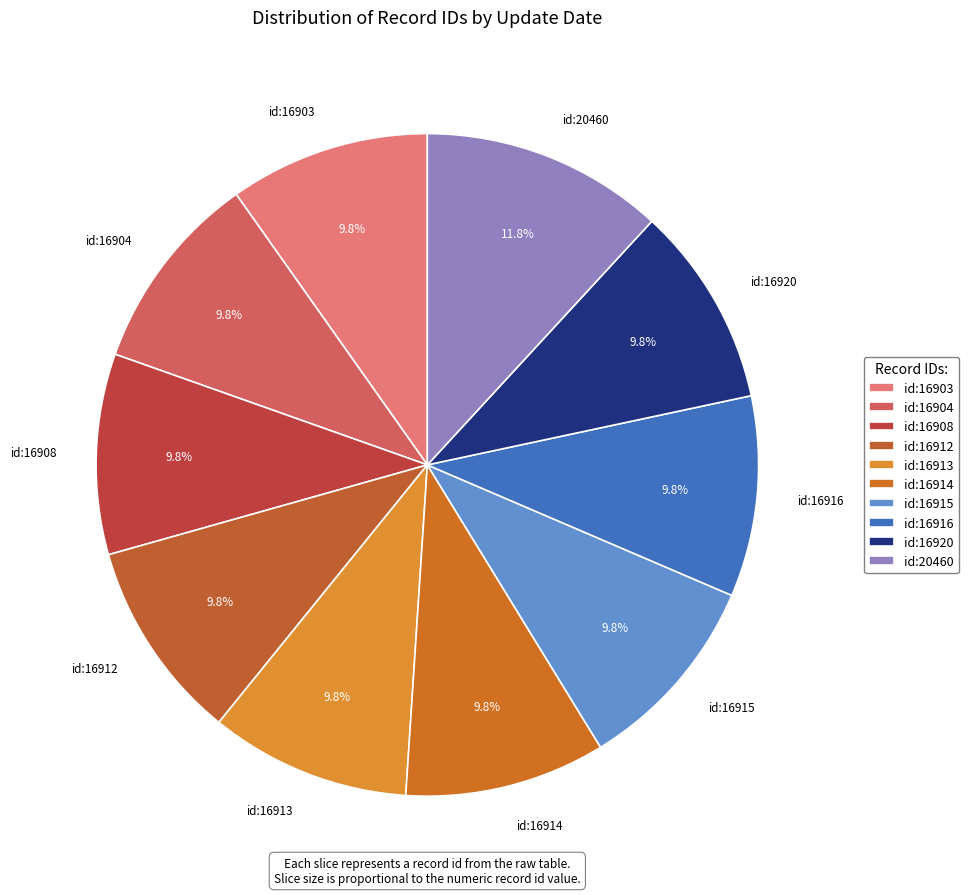

Combined, what portion of the pie is id:16920 and id:16916?

19.6%